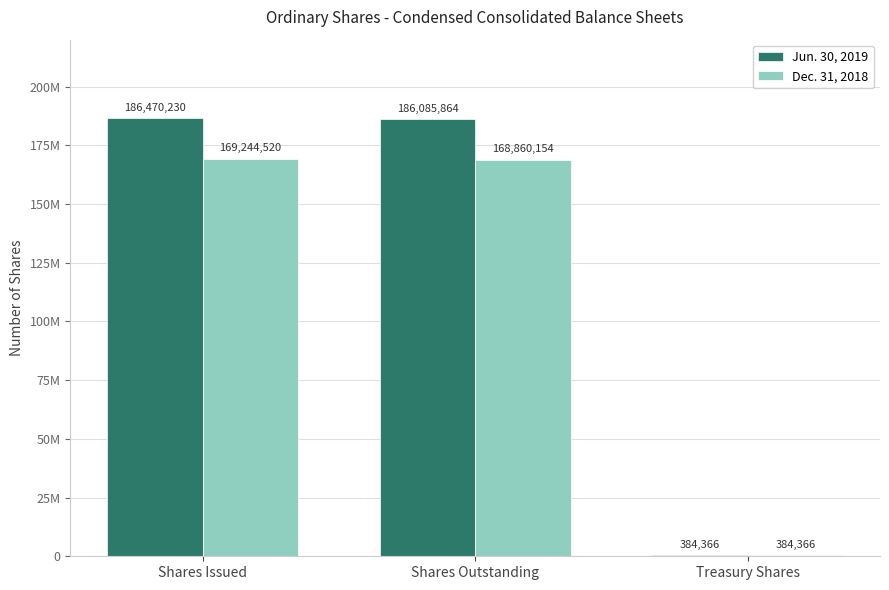

Reading left to right, list all the values displayed in this chart.

Jun. 30, 2019: 186470230	186085864	384366
Dec. 31, 2018: 169244520	168860154	384366